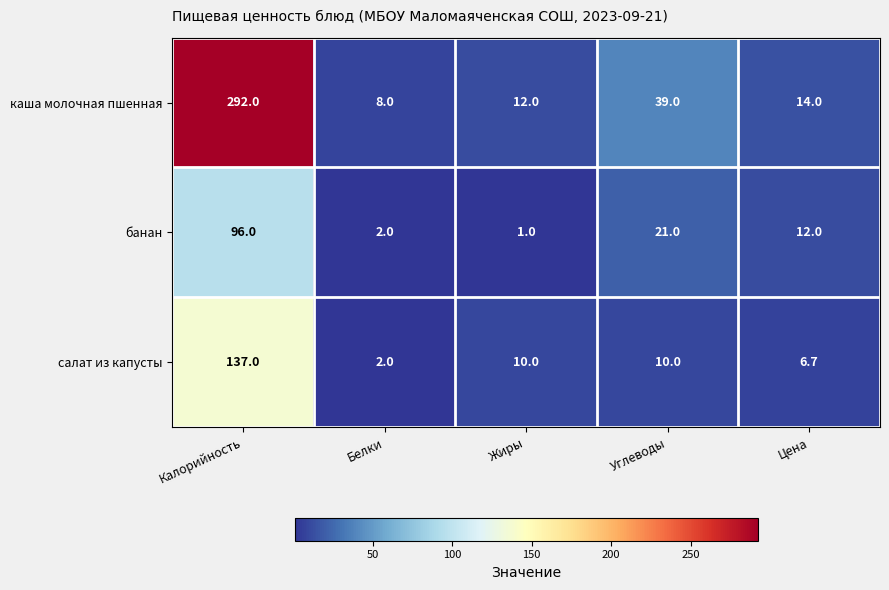

Count the number of data series in this chart.

3